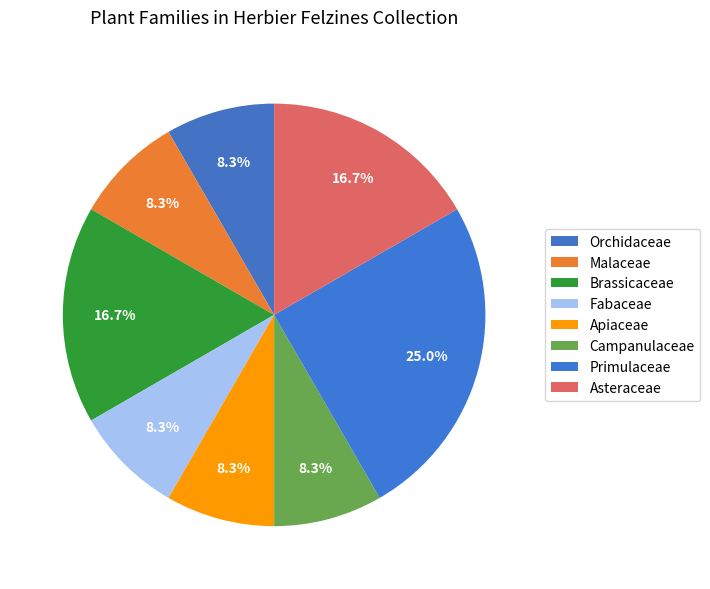

What percentage is the Orchidaceae slice, to the nearest percent?

8%